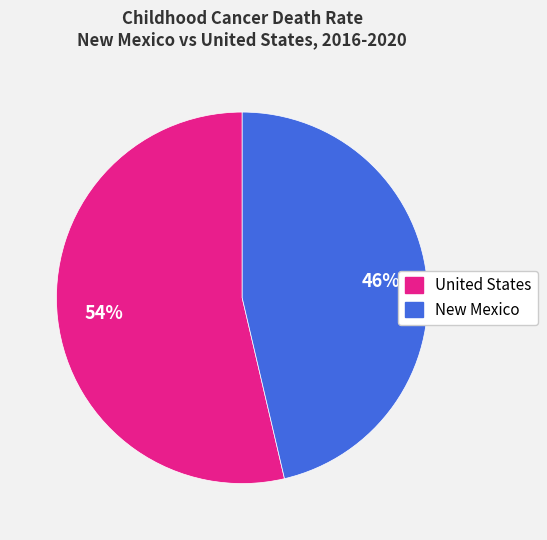

Which slice represents more than half of the pie?

United States